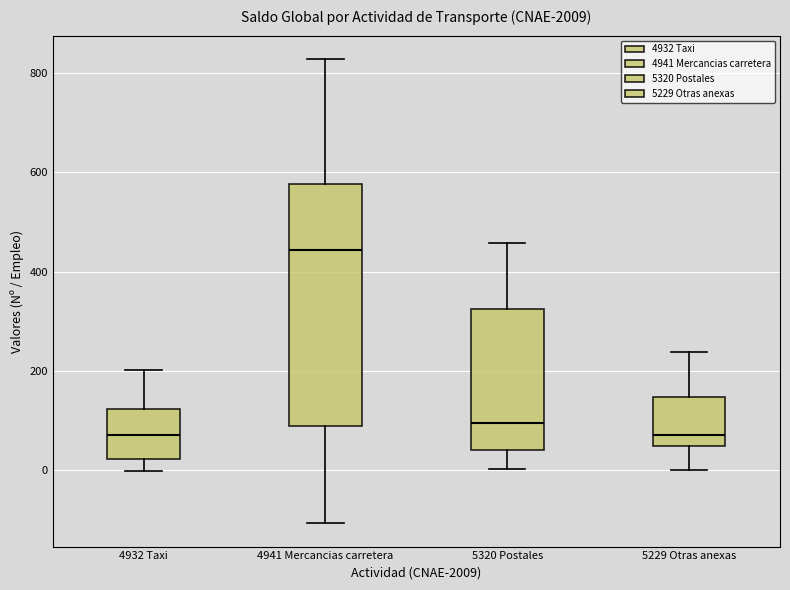

Comparing the boxes themselves (not the whiskers), which one is the tallest?

4941 Mercancias carretera